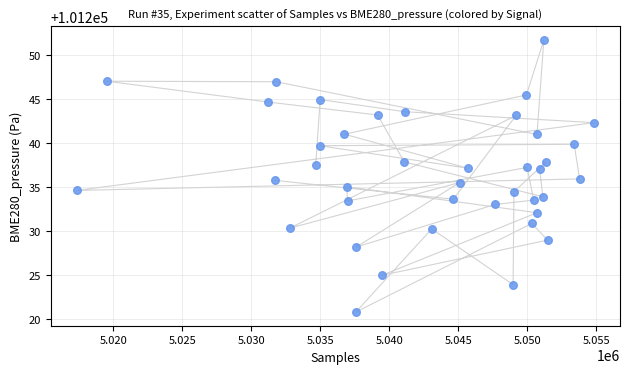

What is the range of X values (max minus min)?

37495.0